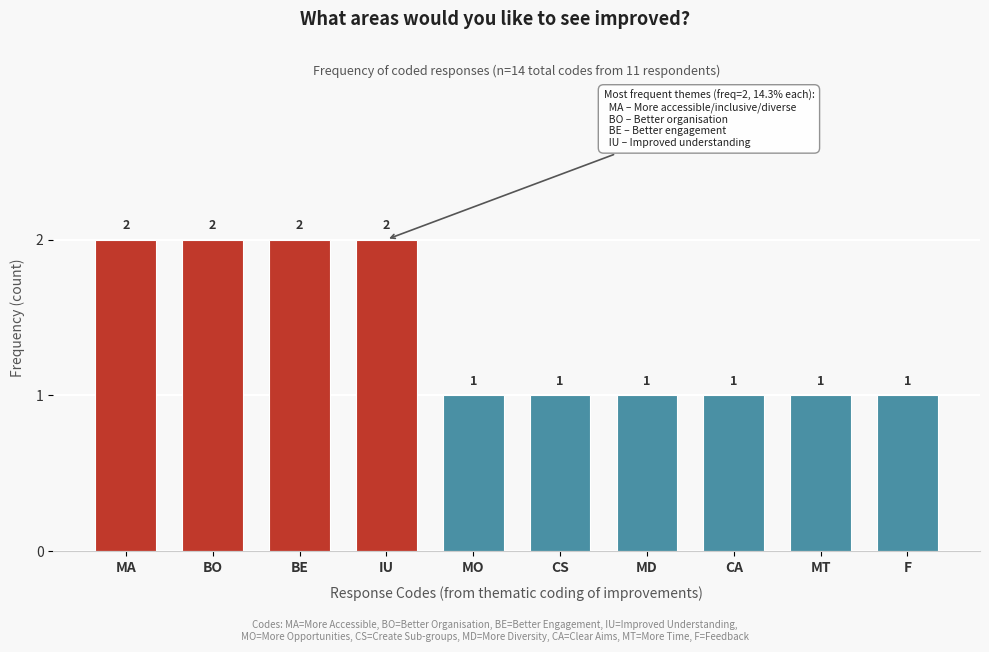

Reading right to left, what are all the values shown in this chart?

1	1	1	1	1	1	2	2	2	2